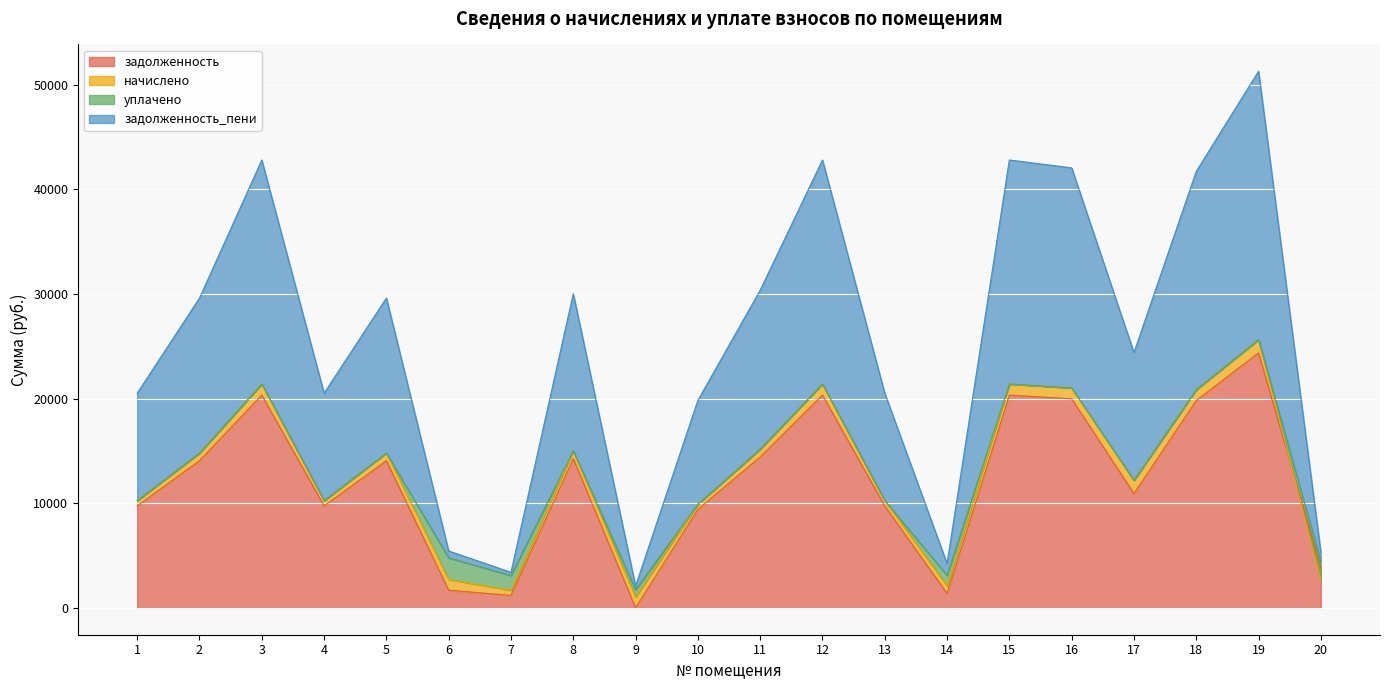

The value of задолженность at 7 is 1190.7. True or false?

True